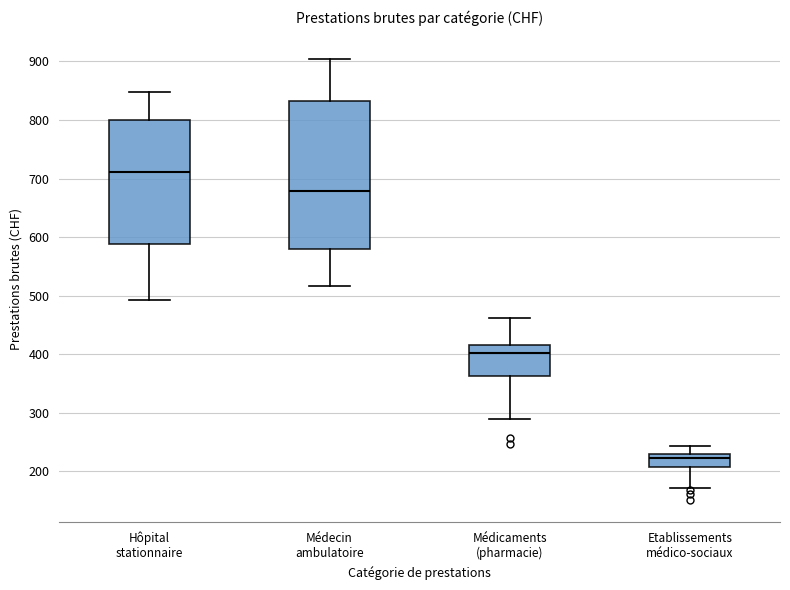

Reading left to right, read every box against the y-axis: the position of its median line, the range the box covers, and the ends of its whiskers. The values are not printed on the chart, so give them approximately, as read against the axis.

Hôpital stationnaire: median 710, box 590 to 800, whiskers 490 to 850
Médecin ambulatoire: median 680, box 580 to 830, whiskers 520 to 910
Médicaments (pharmacie): median 400, box 360 to 410, whiskers 290 to 460
Etablissements médico-sociaux: median 220, box 210 to 230, whiskers 170 to 240